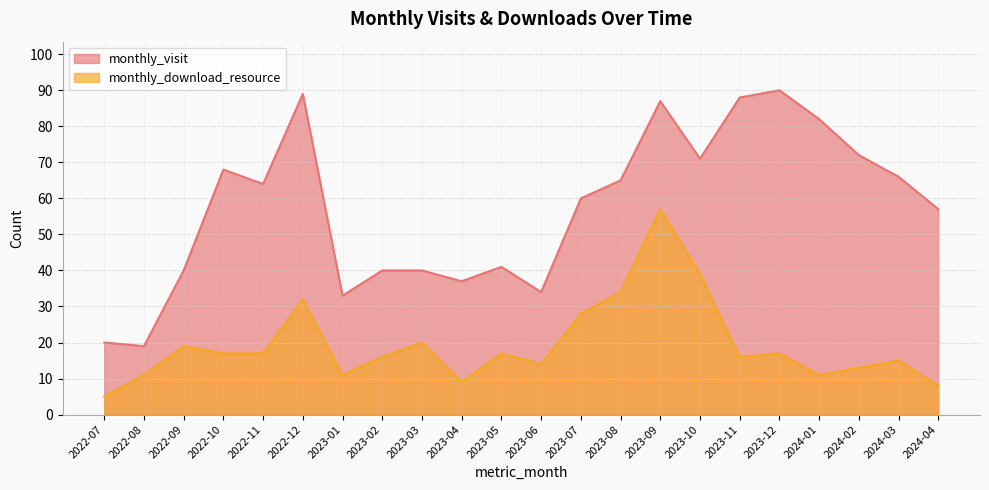

What is the average value of the monthly_visit series?

57